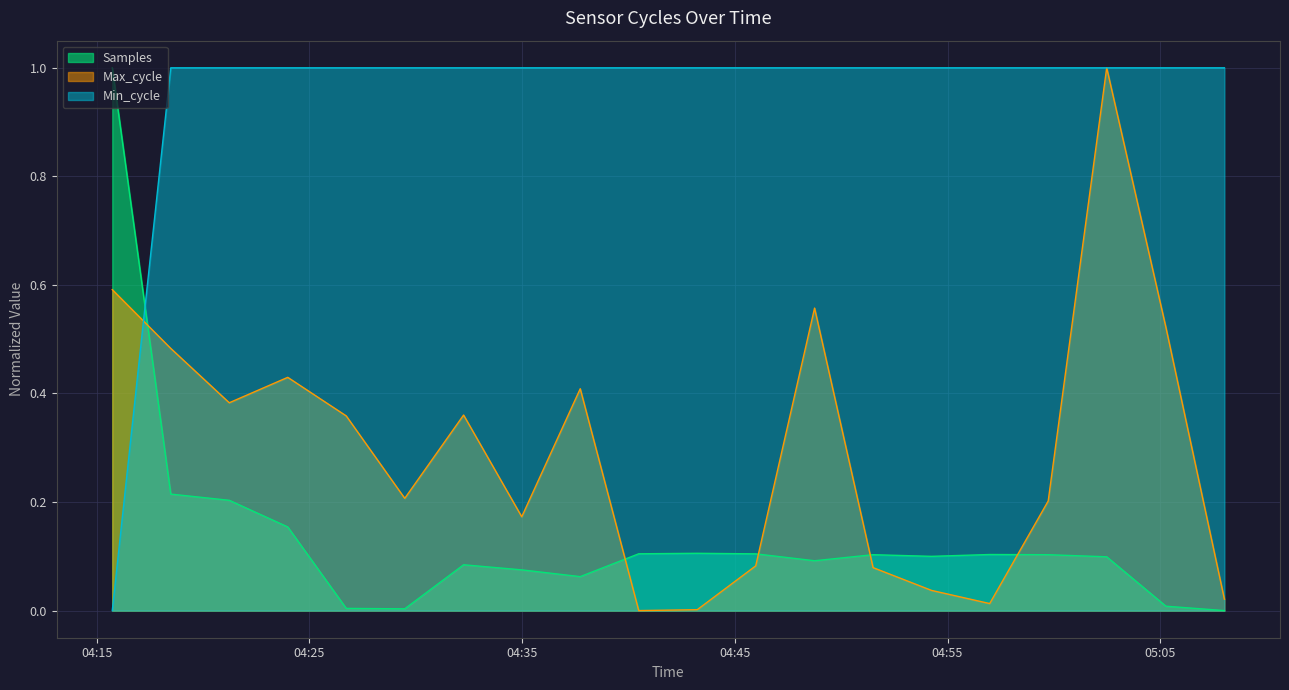

At 2024/01/07 04:21:14, list the series in order from smallest to largest.

Samples, Max_cycle, Min_cycle